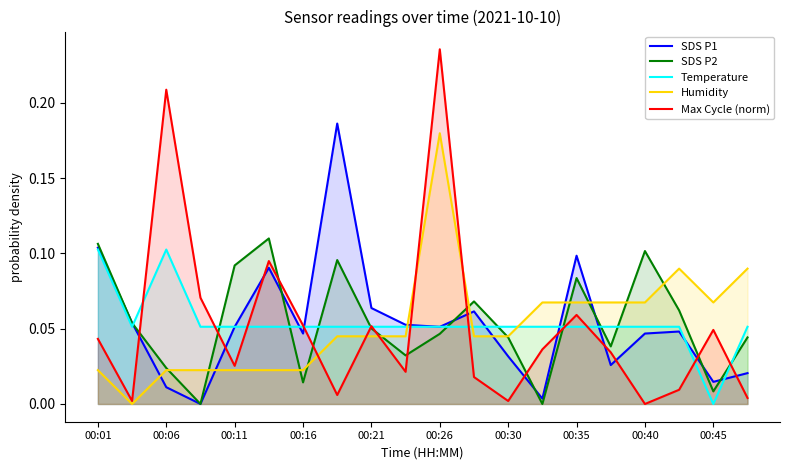

At which category is the sum across all series the highest?

00:26